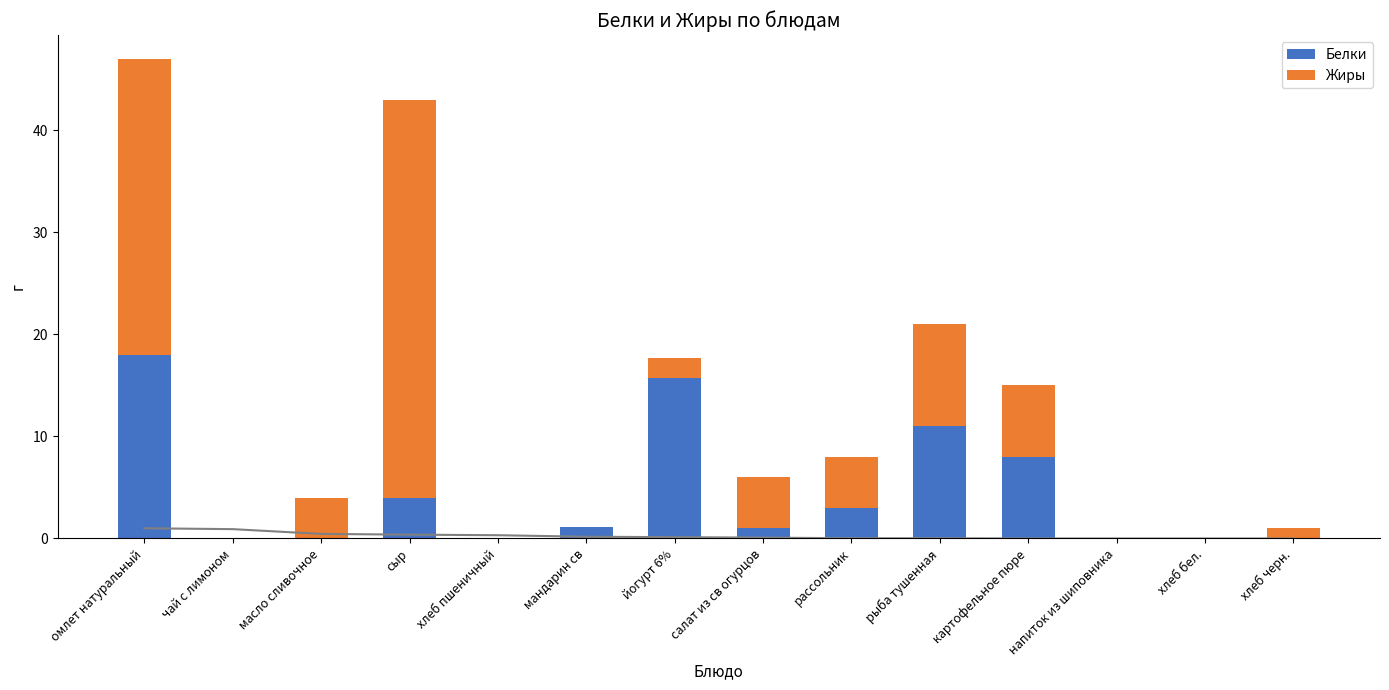

Which label corresponds to the smallest value in the chart?

чай с лимоном